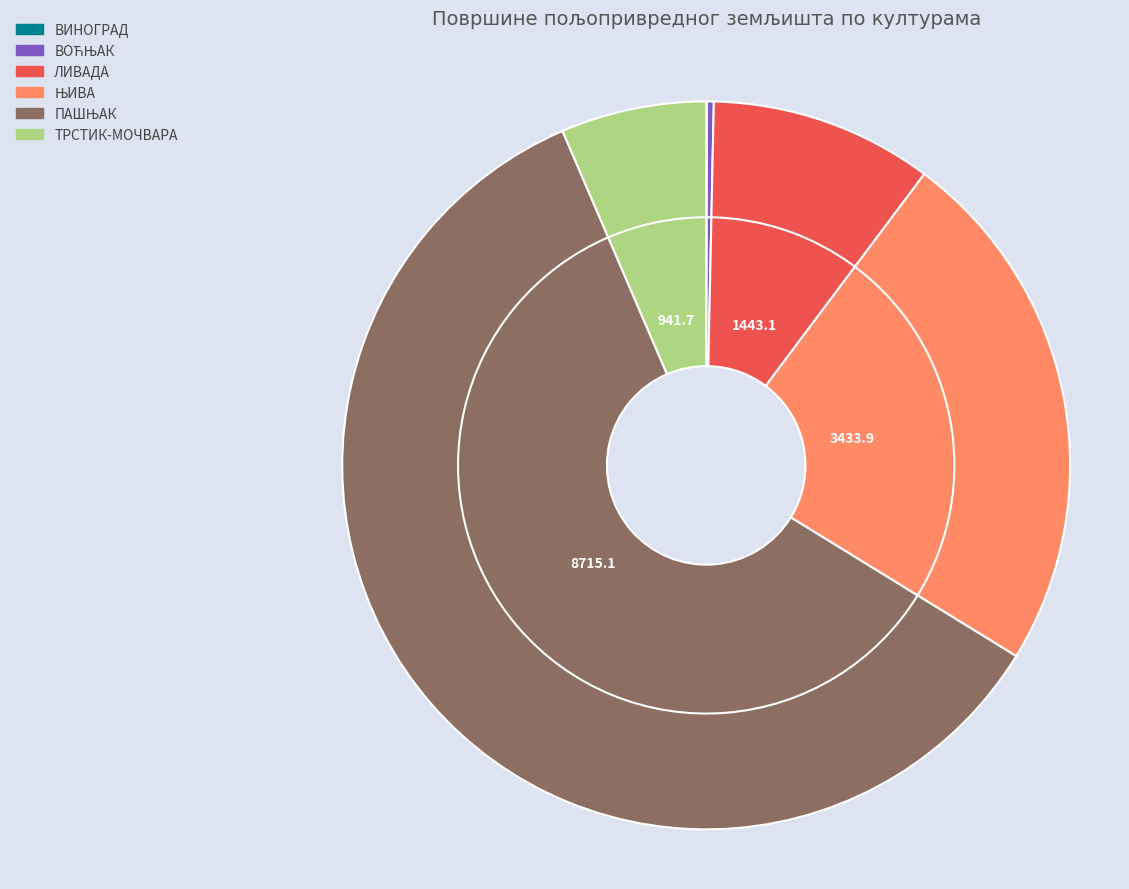

Which has a higher value, ЊИВА or ТРСТИК-МОЧВАРА?

ЊИВА